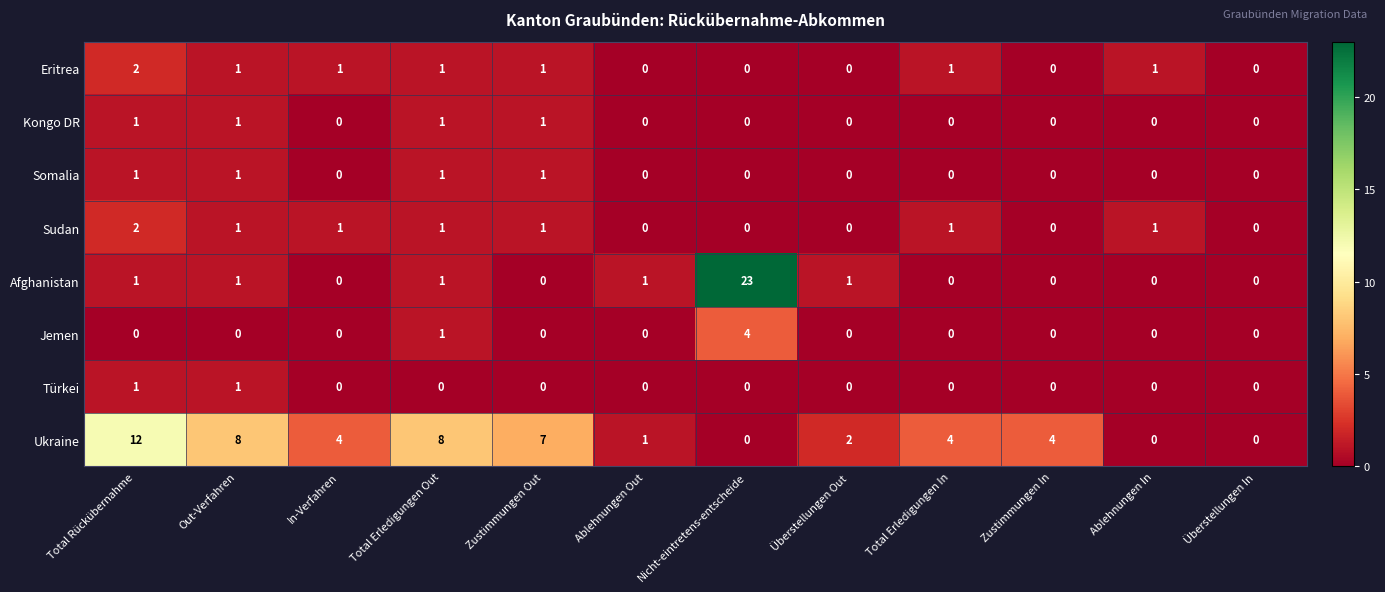

At which category is the sum across all series the highest?

Nicht-eintretens-entscheide